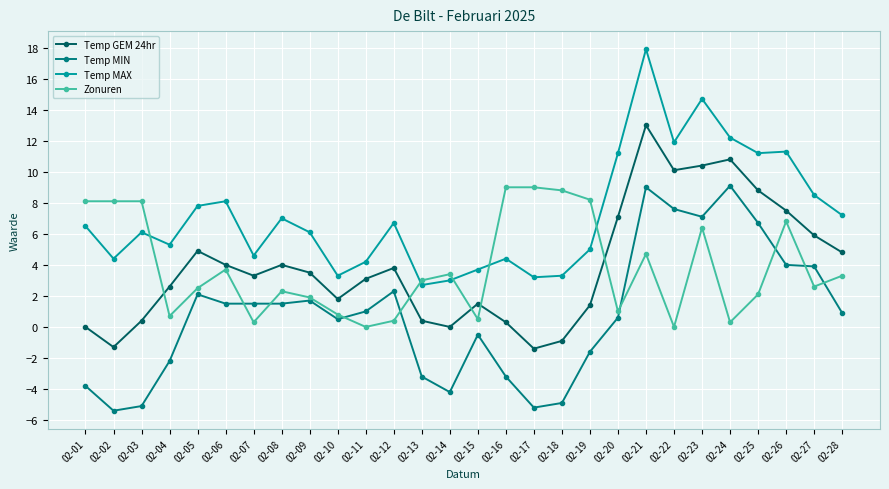

At which label does Temp MAX reach its peak?

02-21